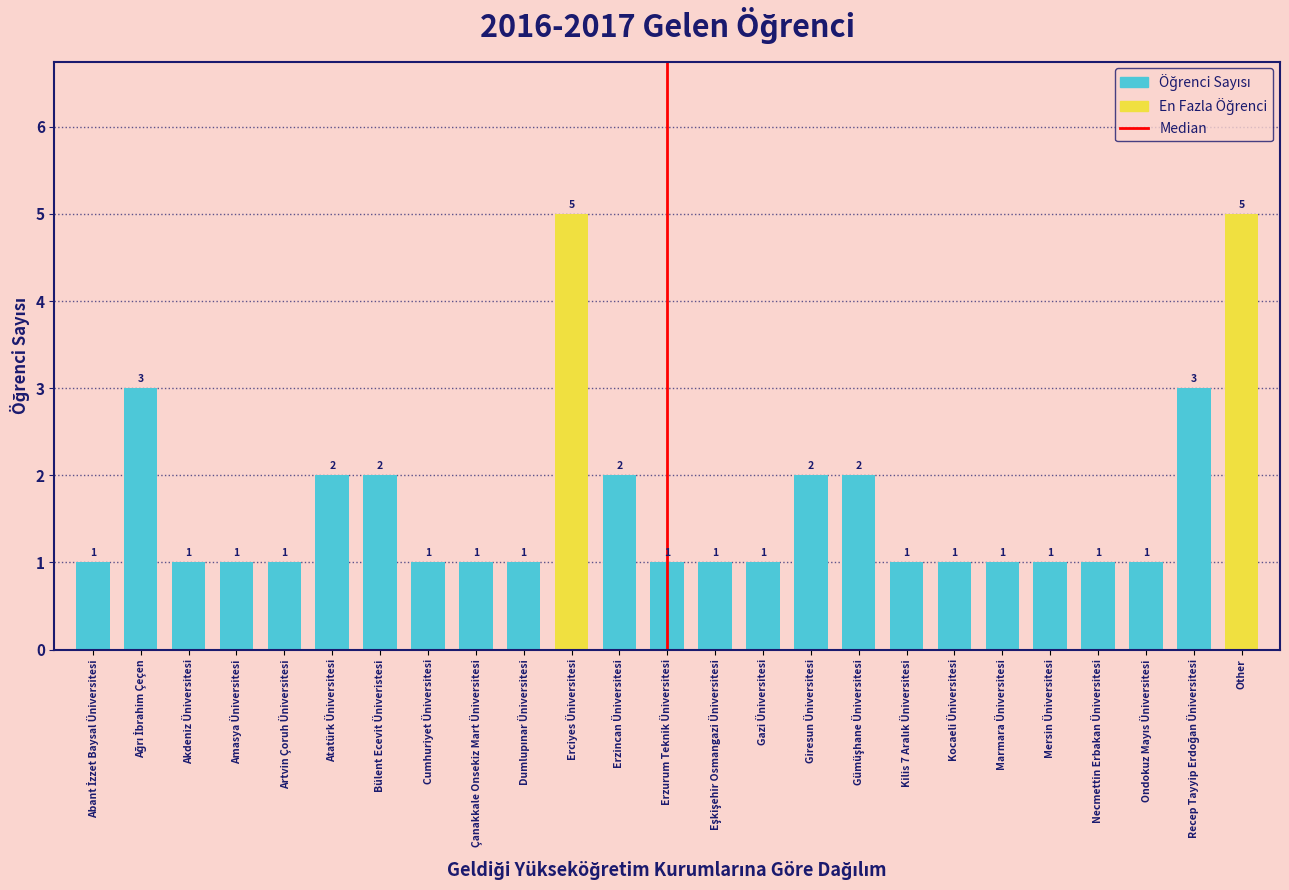

What is the difference between the maximum and minimum values?

4